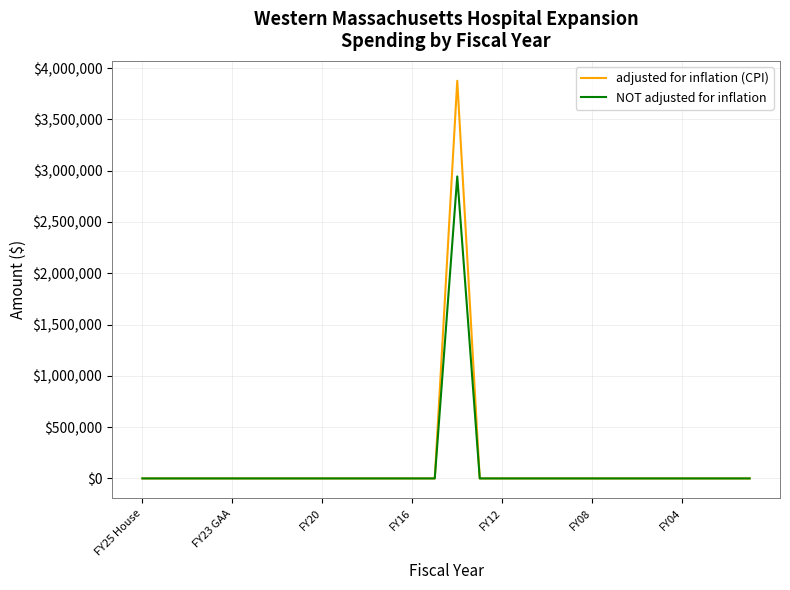

What are all the series names shown in the legend?

adjusted for inflation (CPI), NOT adjusted for inflation